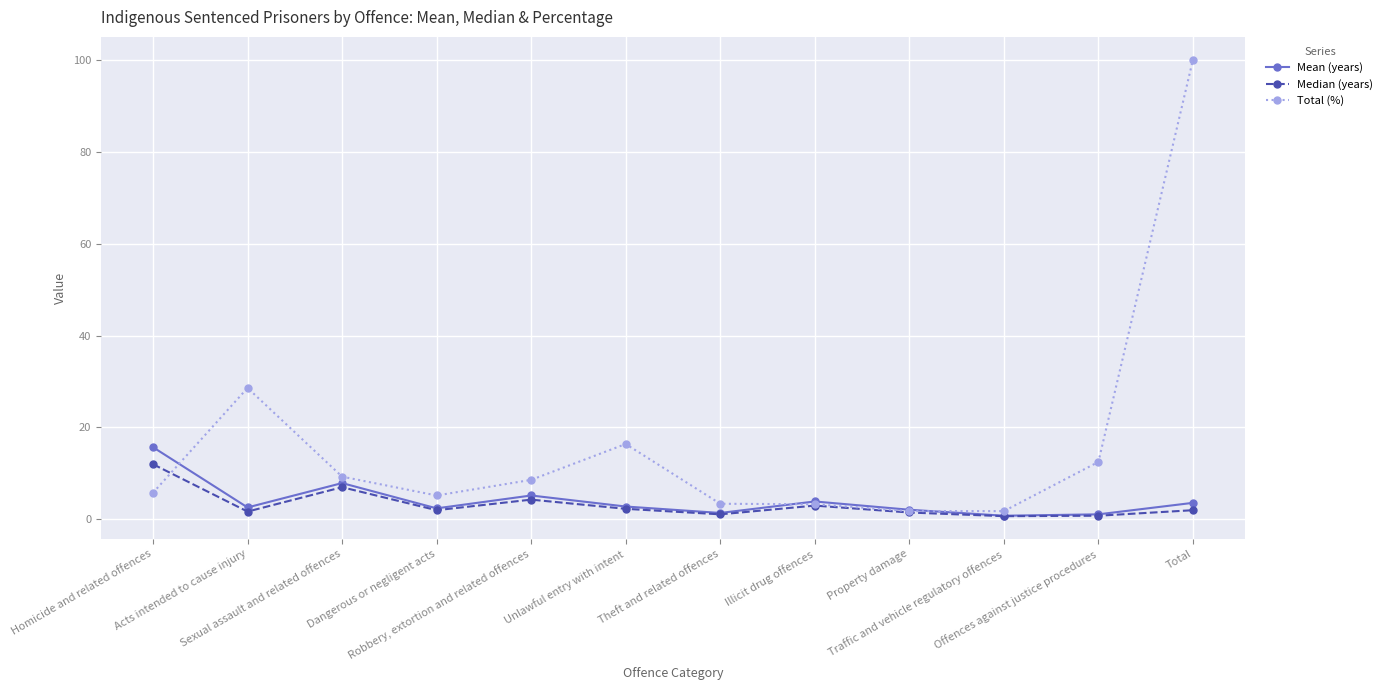

What are all the series names shown in the legend?

Mean (years), Median (years), Total (%)